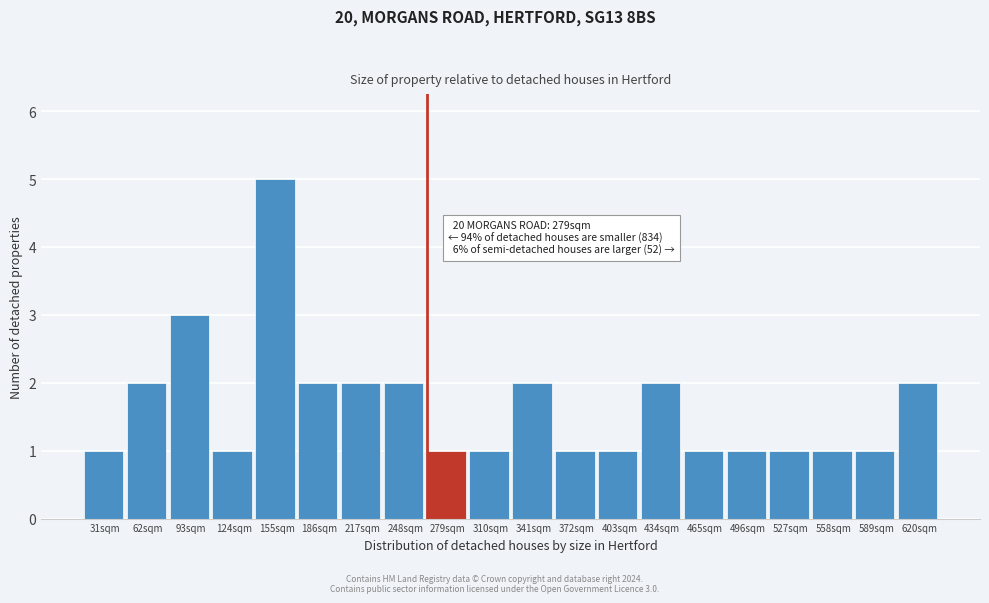

Reading right to left, what are all the values shown in this chart?

2	1	1	1	1	1	2	1	1	2	1	1	2	2	2	5	1	3	2	1